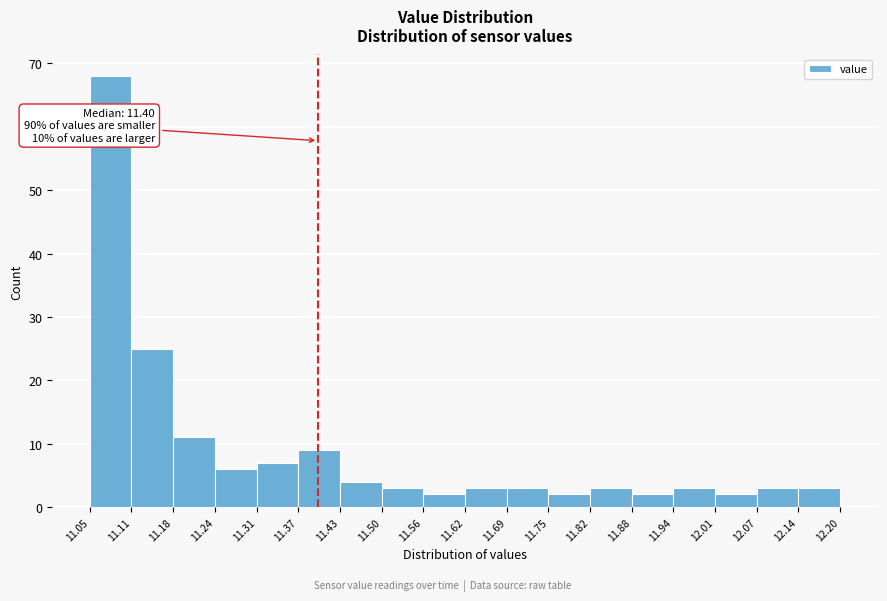

Which range on the x-axis has the tallest bar?

11.05 to 11.11